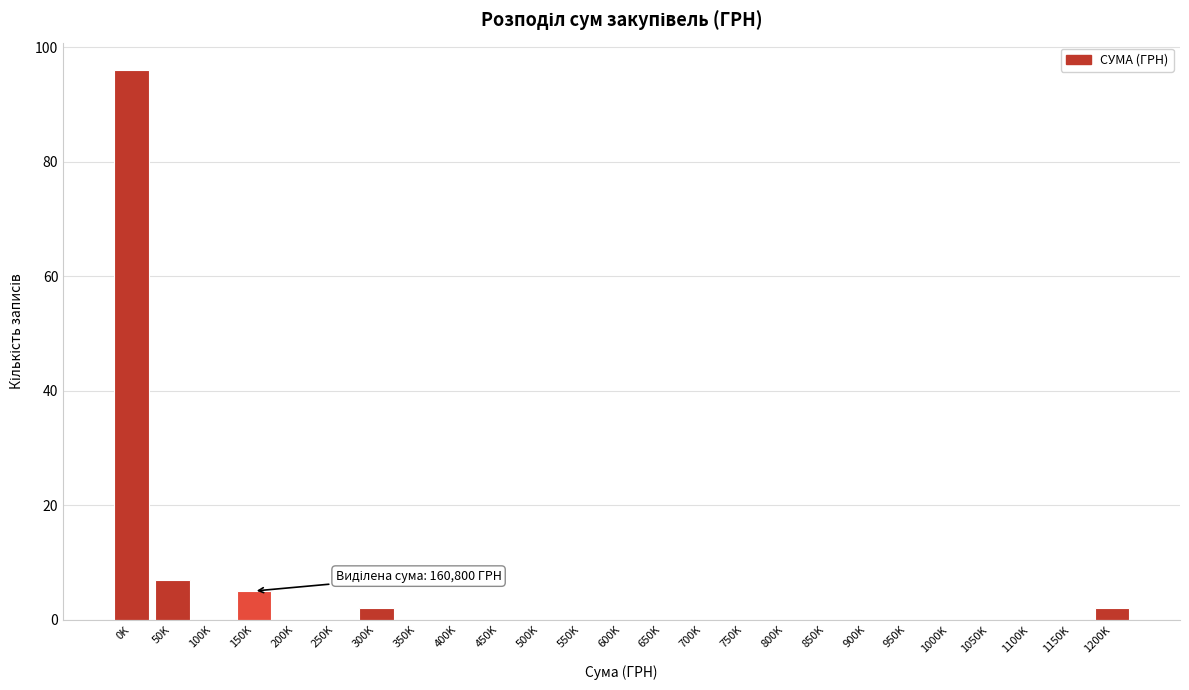

Reading left to right, extract all data points from this chart.

0K=96	50K=7	100K=0	150K=5	200K=0	250K=0	300K=2	350K=0	400K=0	450K=0	500K=0	550K=0	600K=0	650K=0	700K=0	750K=0	800K=0	850K=0	900K=0	950K=0	1000K=0	1050K=0	1100K=0	1150K=0	1200K=2